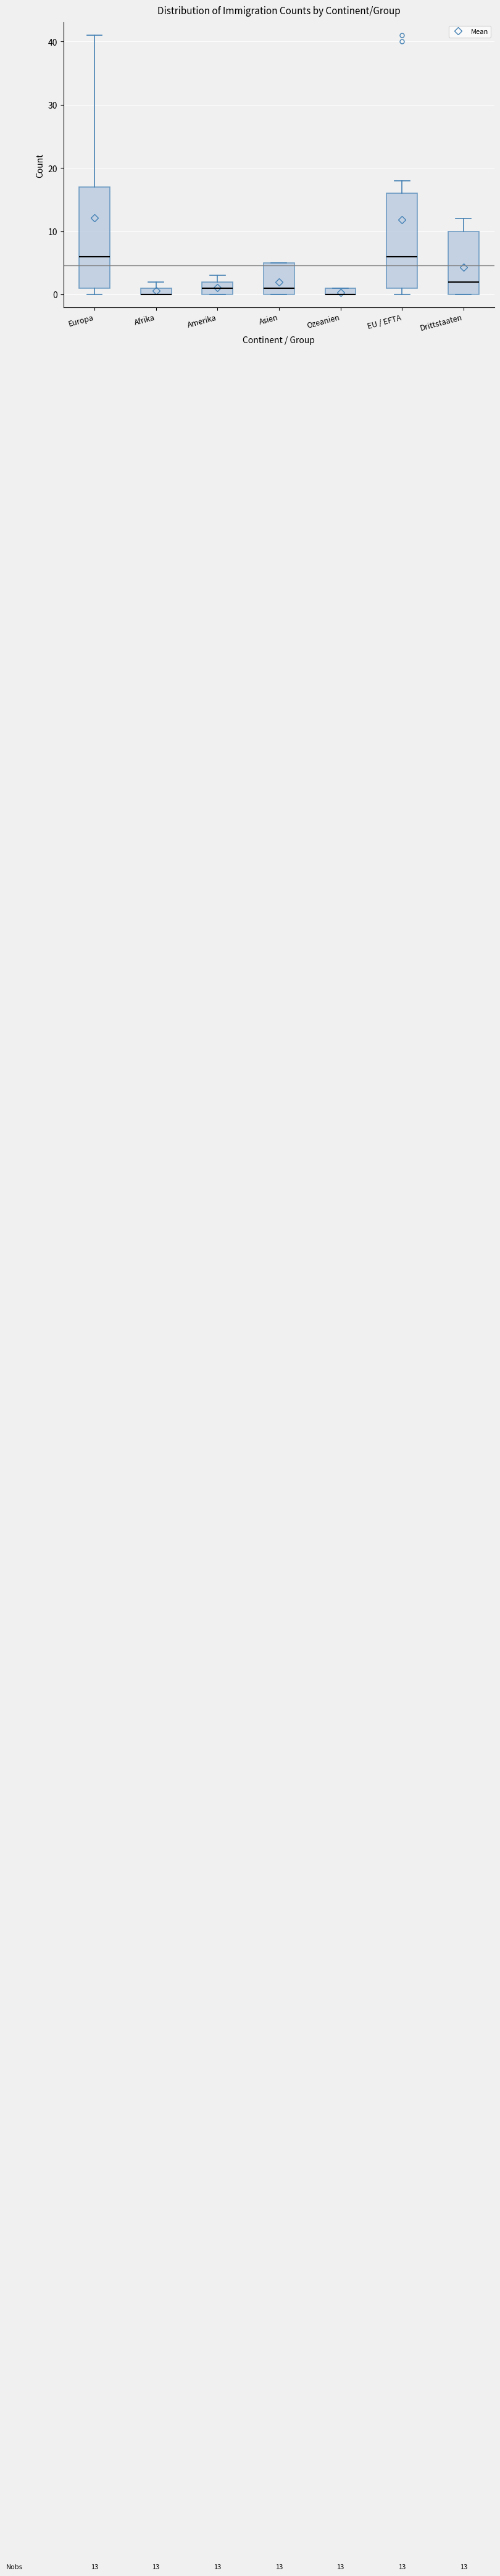

Which box is the tallest, from its lower edge to its upper edge?

Europa